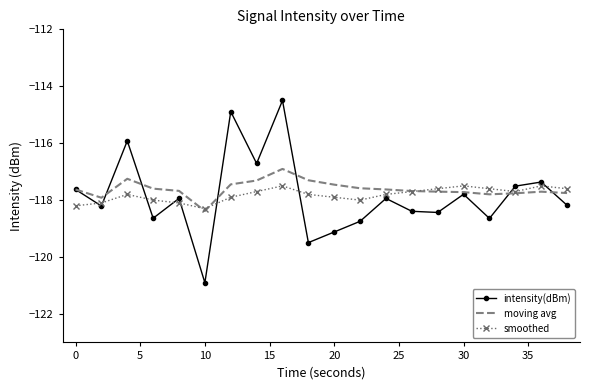

What is the minimum value shown in the chart?

-120.9